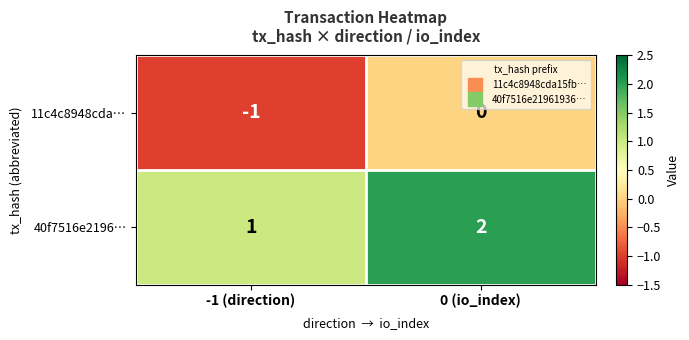

Where is 40f7516e2196… nearest to the value 1?

-1 (direction)